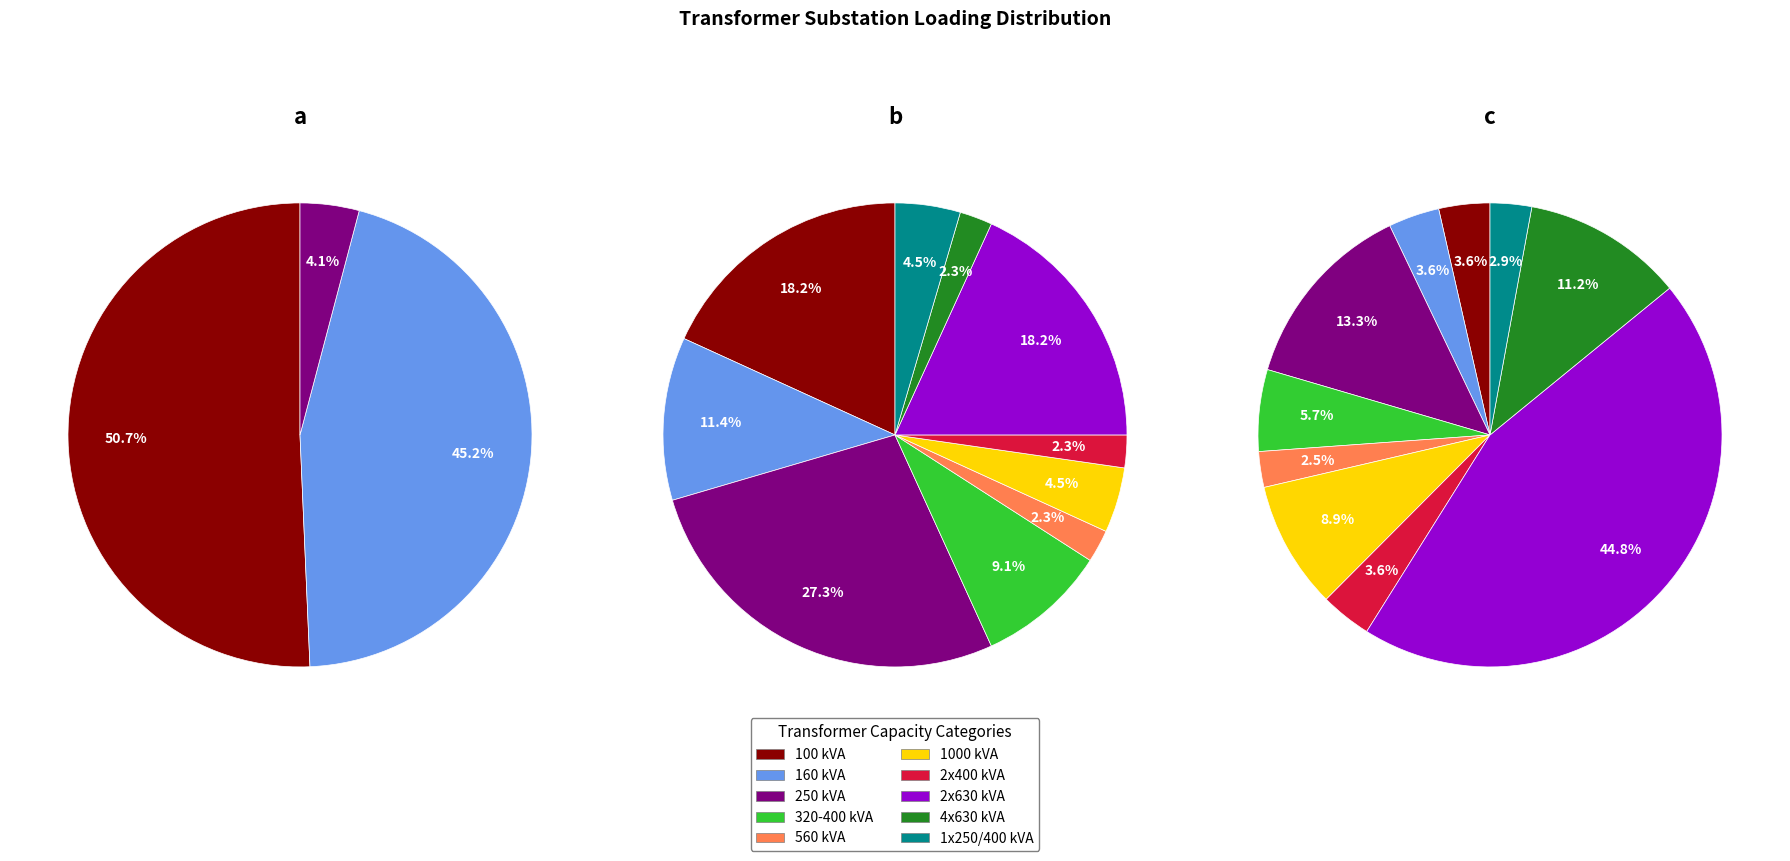

How many segments does this pie chart have?

3